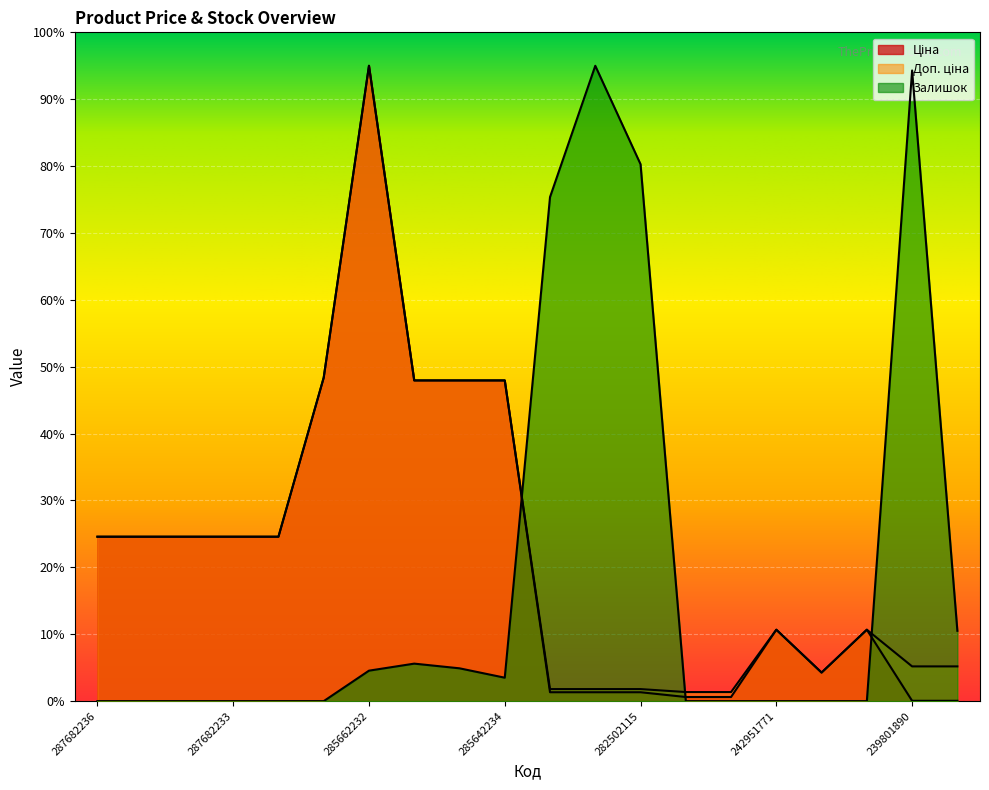

What is the difference between the Ціна values at 242931766 and 239801890?

4.2